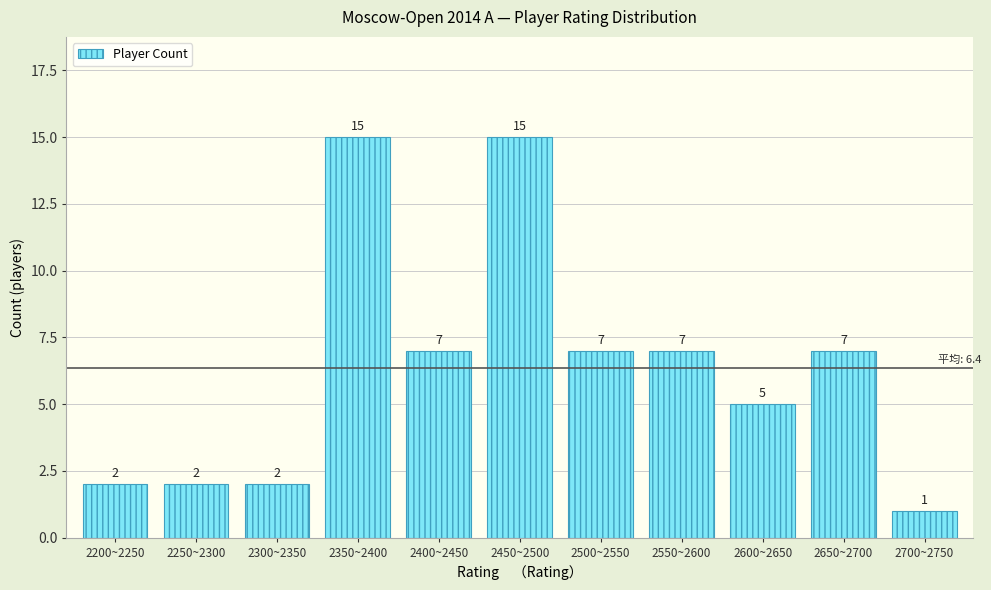

Reading left to right, list all the values displayed in this chart.

2200~2250=2	2250~2300=2	2300~2350=2	2350~2400=15	2400~2450=7	2450~2500=15	2500~2550=7	2550~2600=7	2600~2650=5	2650~2700=7	2700~2750=1